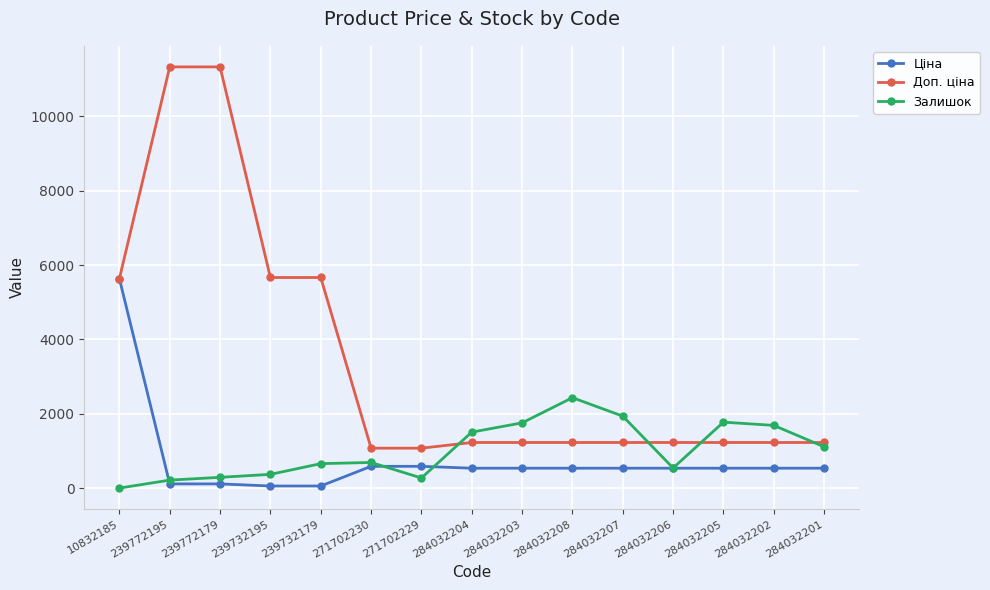

What is the sum of all Ціна values?

11431.3